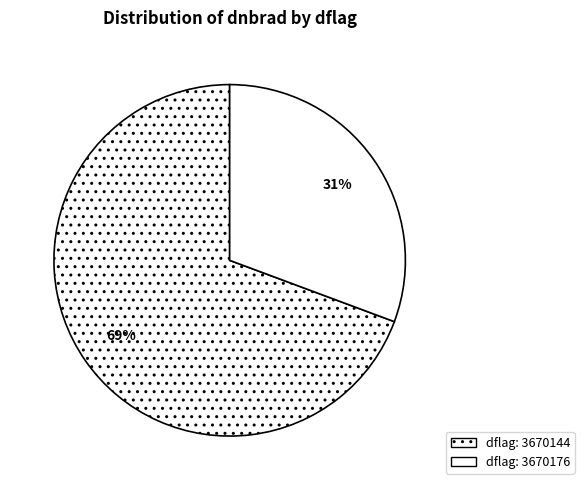

What is the smallest slice in the pie chart?

dflag: 3670176